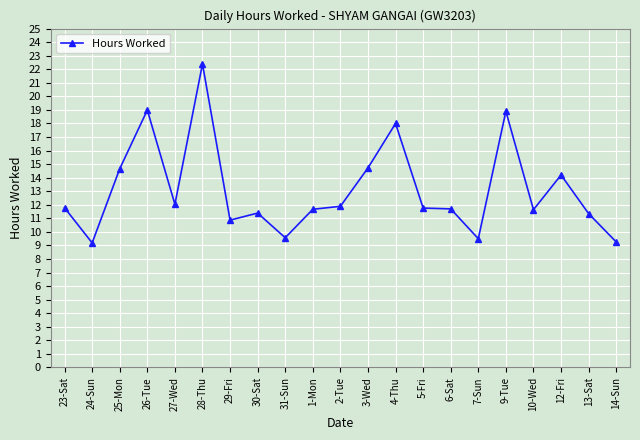

Where is the first local minimum?

24-Sun